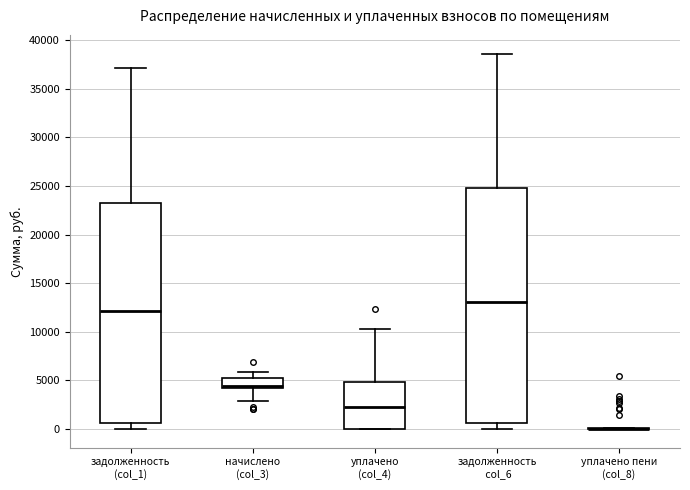

Reading left to right, transcribe this box plot: for each box, give where its median line is, the range the box spans, and where its two whiskers end, as read against the y-axis. The values are not printed on the chart, so give them approximately, as read against the axis.

задолженность (col_1): median 12000, box 500 to 23500, whiskers 0 to 37000
начислено (col_3): median 4500, box 4000 to 5000, whiskers 3000 to 6000
уплачено (col_4): median 2500, box 0 to 5000, whiskers 0 to 10500
задолженность col_6: median 13000, box 500 to 24500, whiskers 0 to 38500
уплачено пени (col_8): box collapsed to a line at 0, whiskers 0 to 0